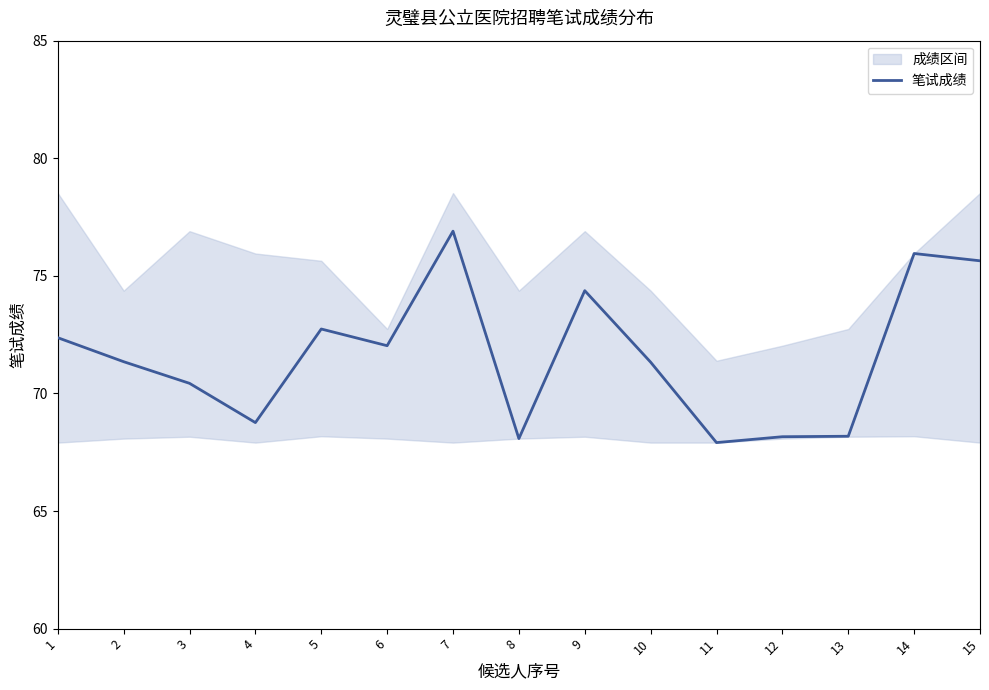

List the labels in order of value, largest first.

7, 14, 15, 9, 5, 1, 6, 2, 10, 3, 4, 13, 12, 8, 11